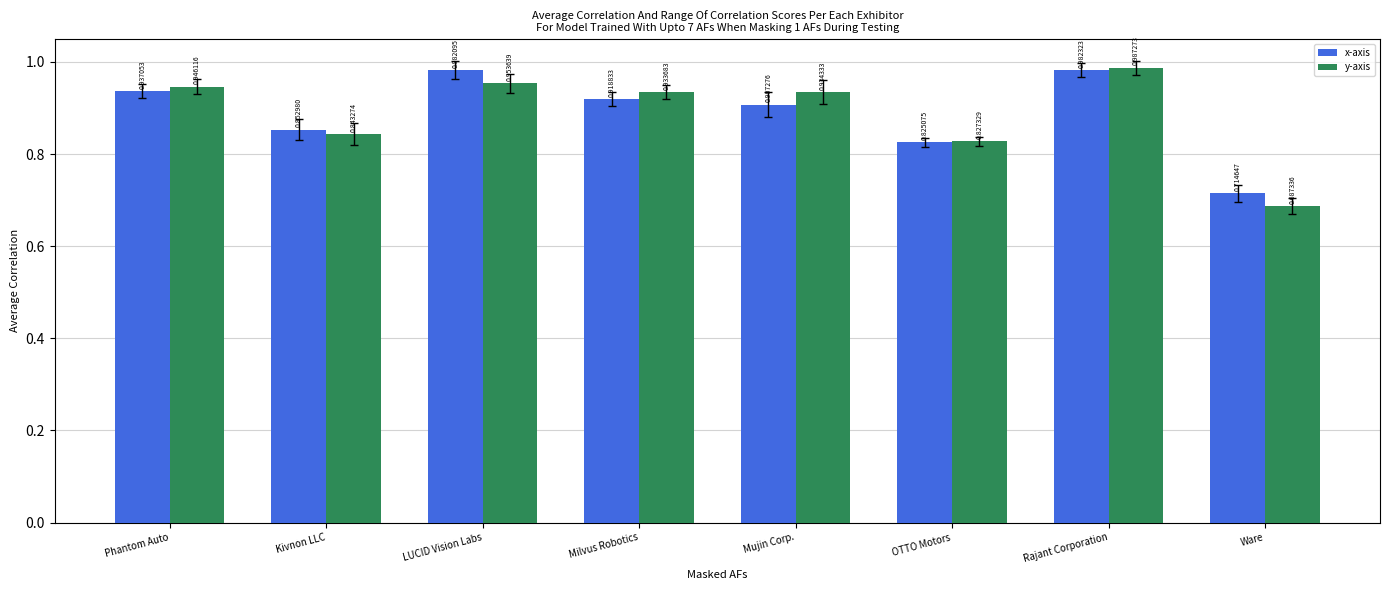

At Milvus Robotics, list the series in order from largest to smallest.

y-axis, x-axis